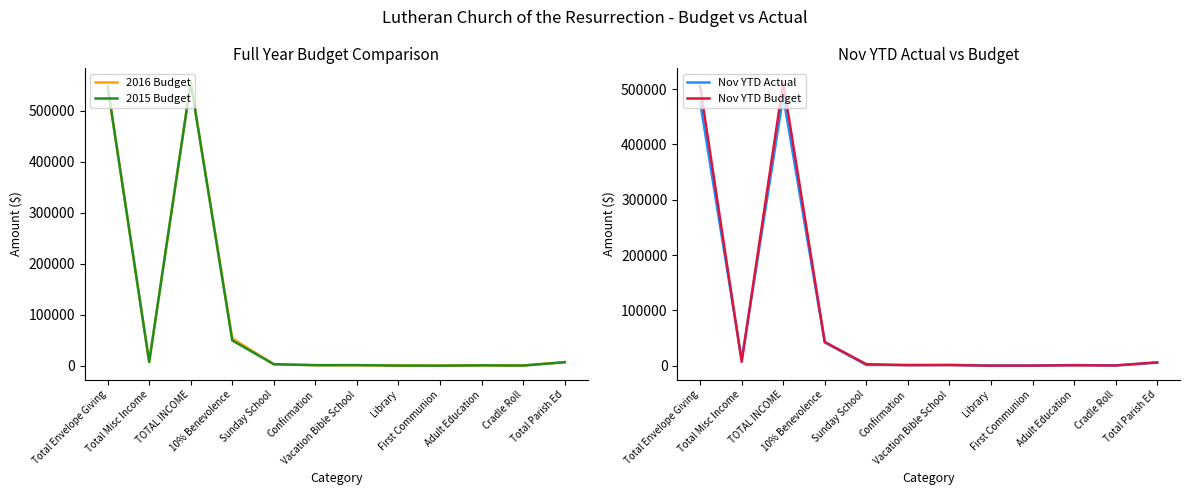

Reading left to right, extract all data points from this chart.

2016 Budget: 548136.7	7500.0	555636.7	53701.0	3000.0	1281.0	1000.0	500.0	400.0	750.0	400.0	7331.0
2015 Budget: 548136.7	7500.0	555636.7	49570.0	3000.0	1000.0	1200.0	300.0	140.0	750.0	400.0	6790.0
Nov YTD Actual: 476338.9	10390.6	486729.5	42097.0	1236.0	1132.4	1147.1	291.7	65.6	1066.9	466.4	5406.3
Nov YTD Budget: 504998.2	6875.0	511873.2	42750.6	2700.0	889.0	1200.0	0.0	140.0	687.5	366.6	5983.1